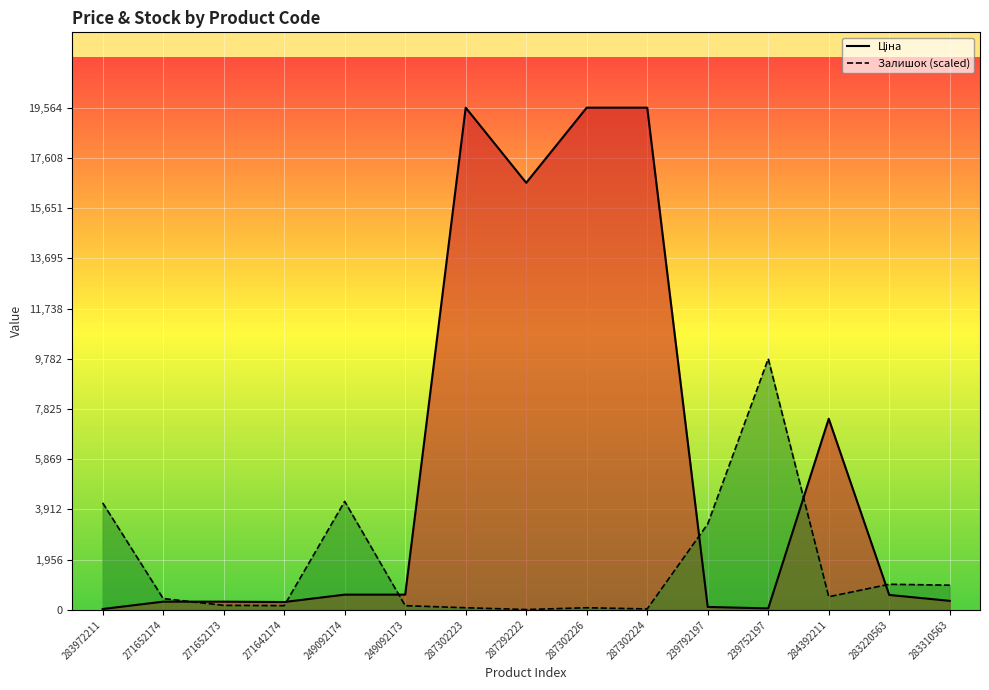

At how many categories does at least one series exceed 12810?

4